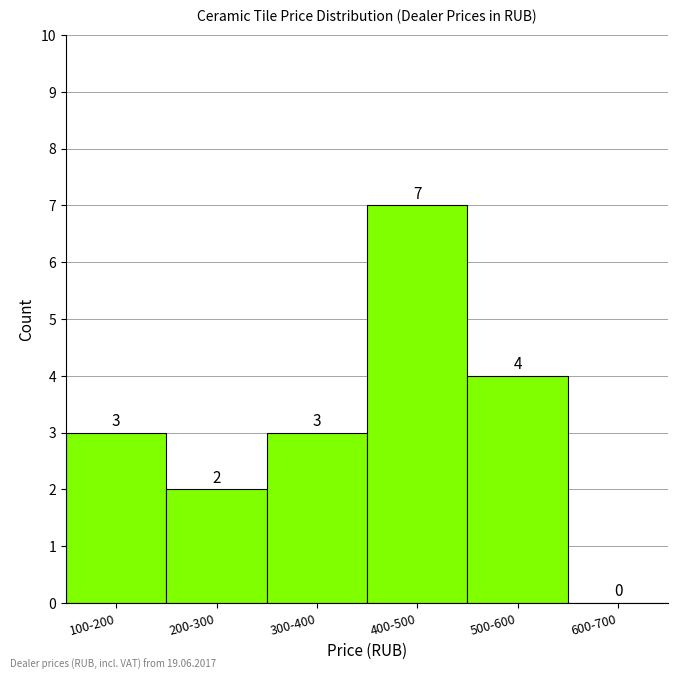

Reading right to left, transcribe all the data shown in this chart.

600-700=0	500-600=4	400-500=7	300-400=3	200-300=2	100-200=3